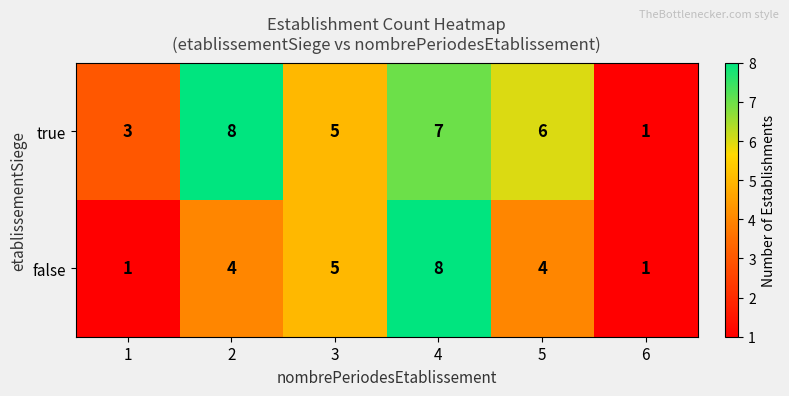

At which category is the sum across all series the highest?

4